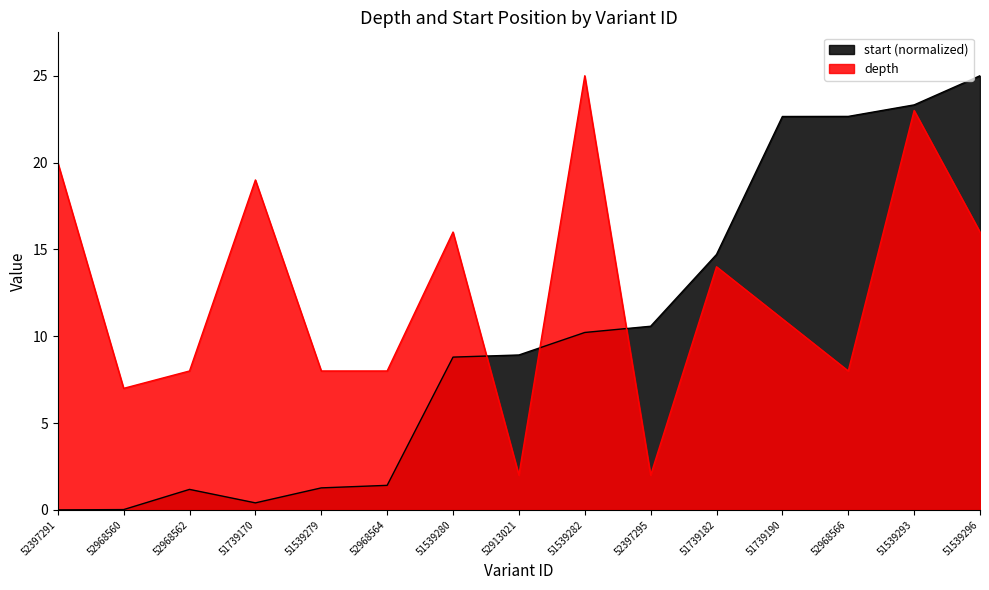

At 52397295, list the series in order from smallest to largest.

depth, start (normalized)